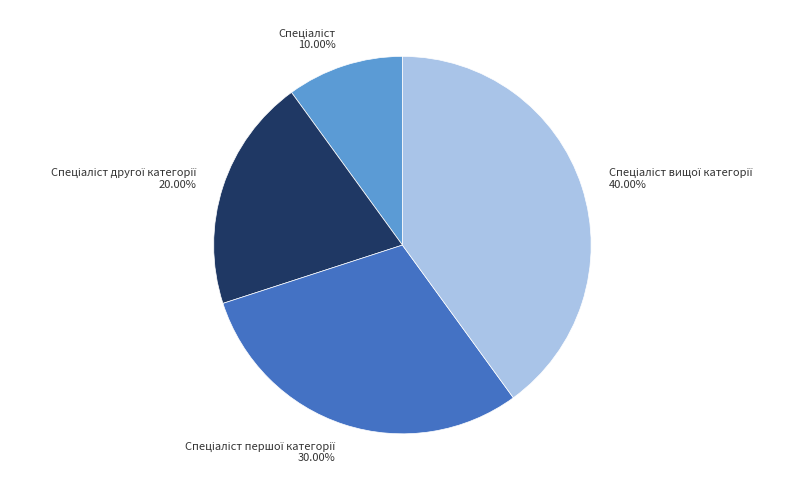

Is there a majority slice in this chart?

No